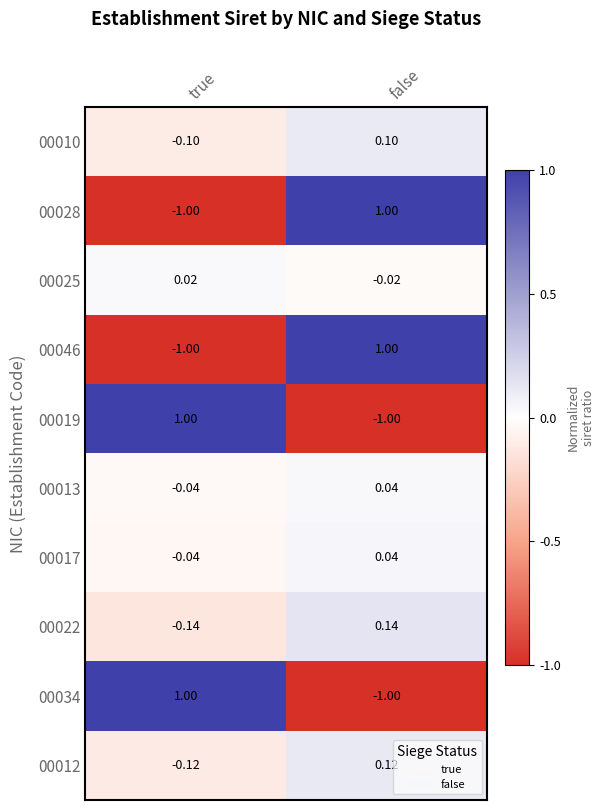

List the labels in order of 00028 value, smallest first.

true, false